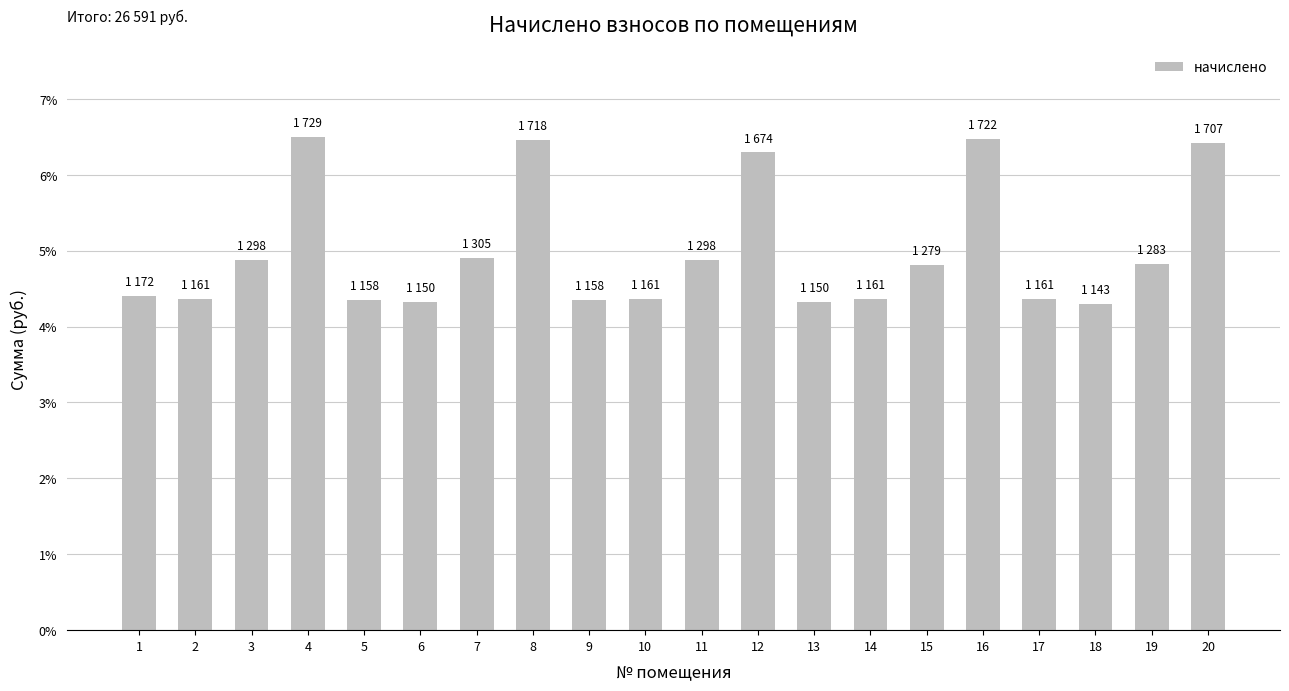

What is the average value?

0.1